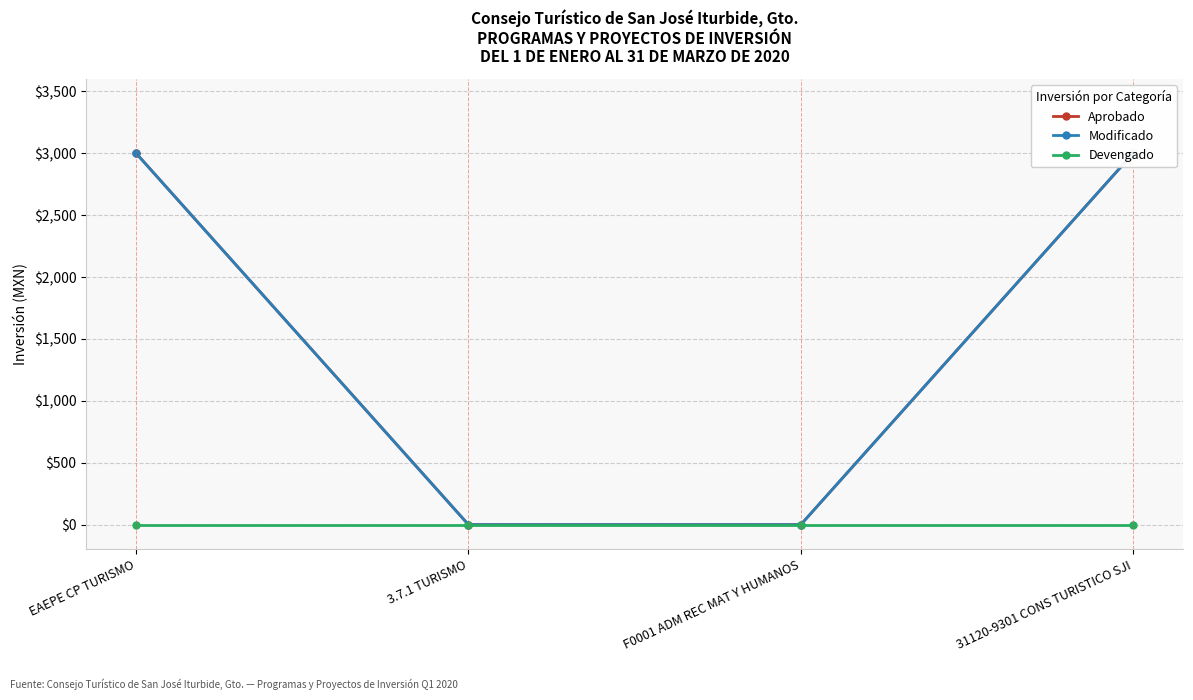

How many data points does each series have?

4